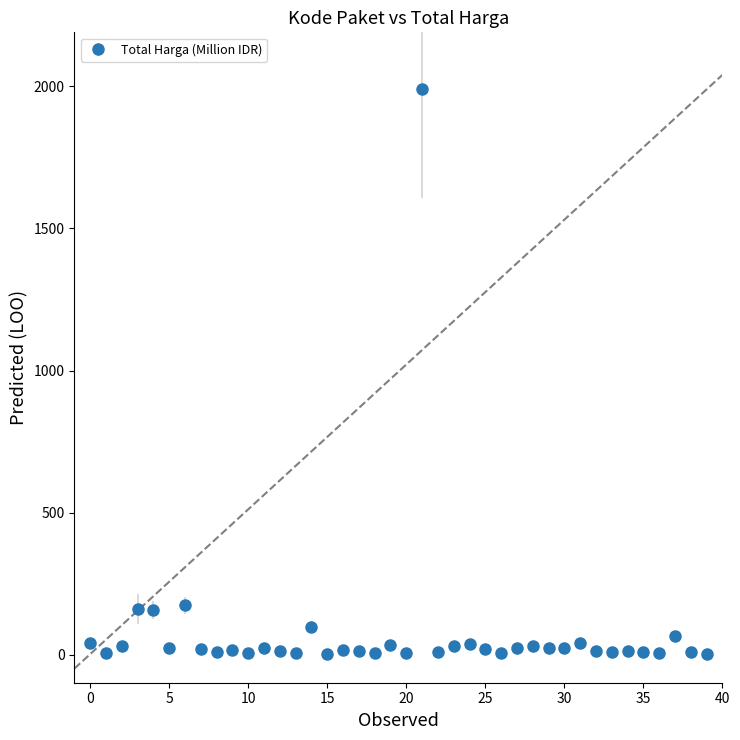

True or false: the data has more than 1 interior local peaks.

True